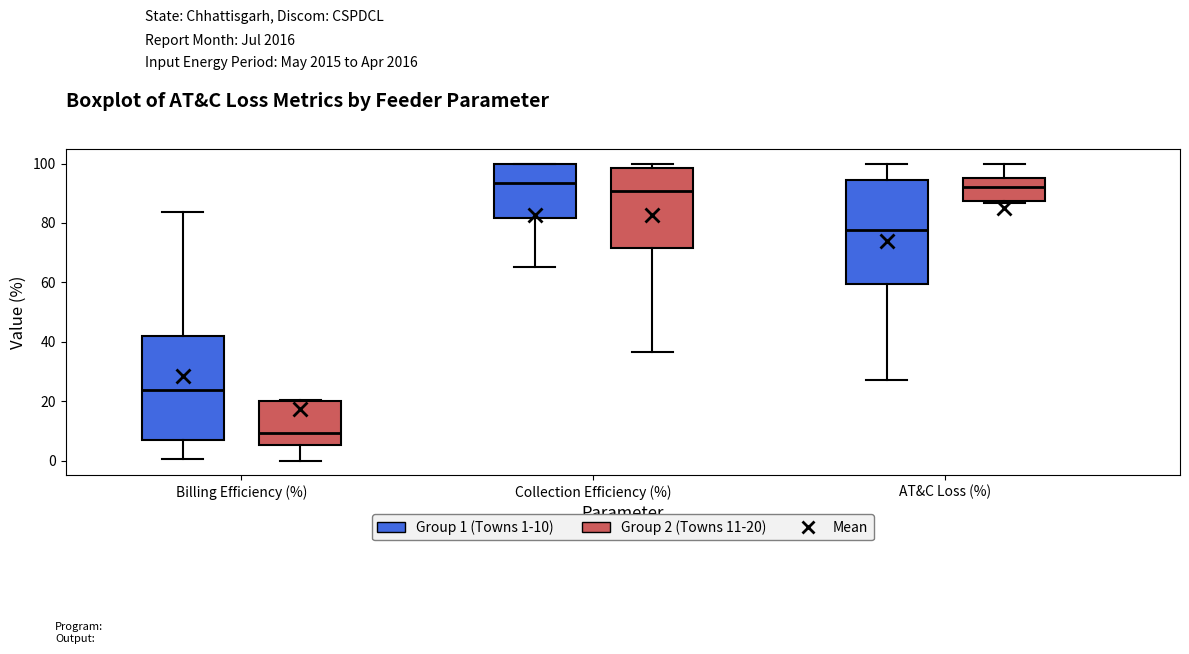

Where does the median line of the box for Collection Efficiency (%) (Group 2 (Towns 11-20)) sit on the y-axis? The values are not printed on the chart, so give them approximately, as read against the axis.

90